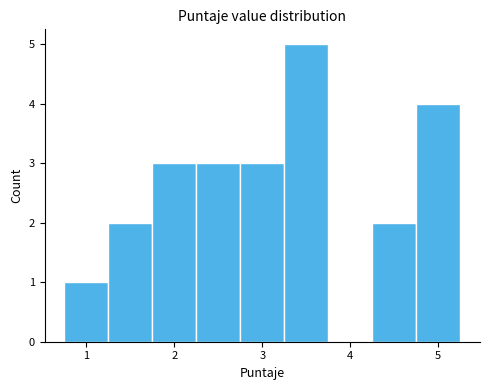

How tall is the bar that spans 0.75 to 1.25 on the x-axis? Neither the bar edges nor the heights are printed on the chart, so give them approximately, as read against the axes.

1